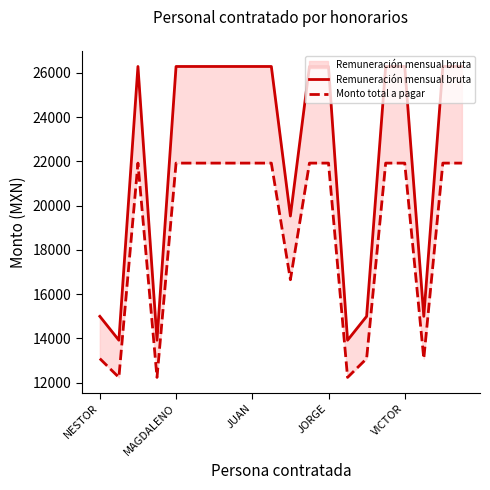

At which category does the chart reach its minimum across all series?

MAGDALENO